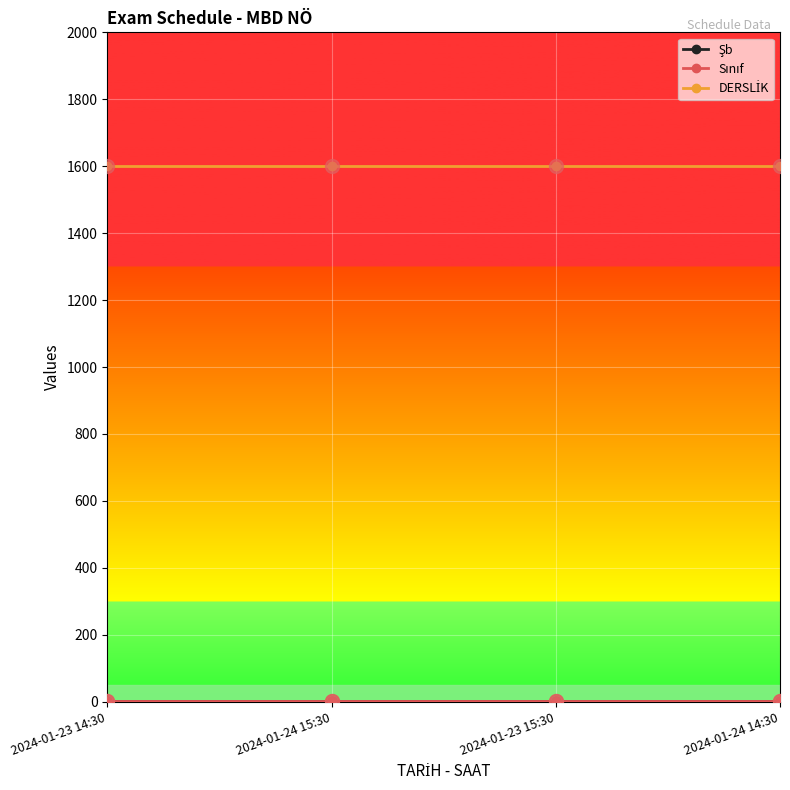

True or false: DERSLİK has a value of 2152 at 2024-01-23 15:30.

False